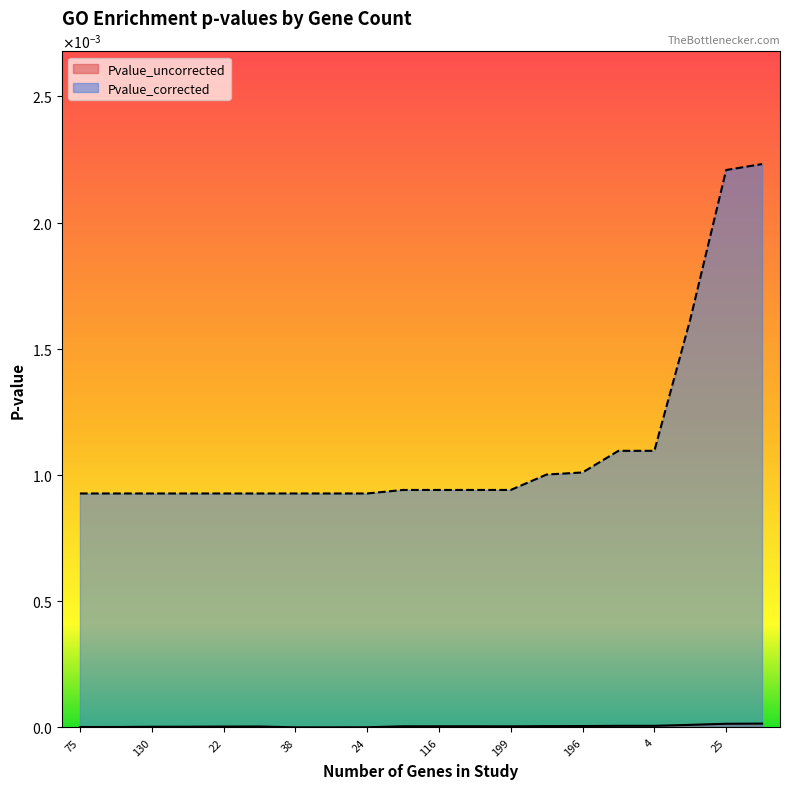

Which category has the lowest value in the Pvalue_uncorrected series?

38